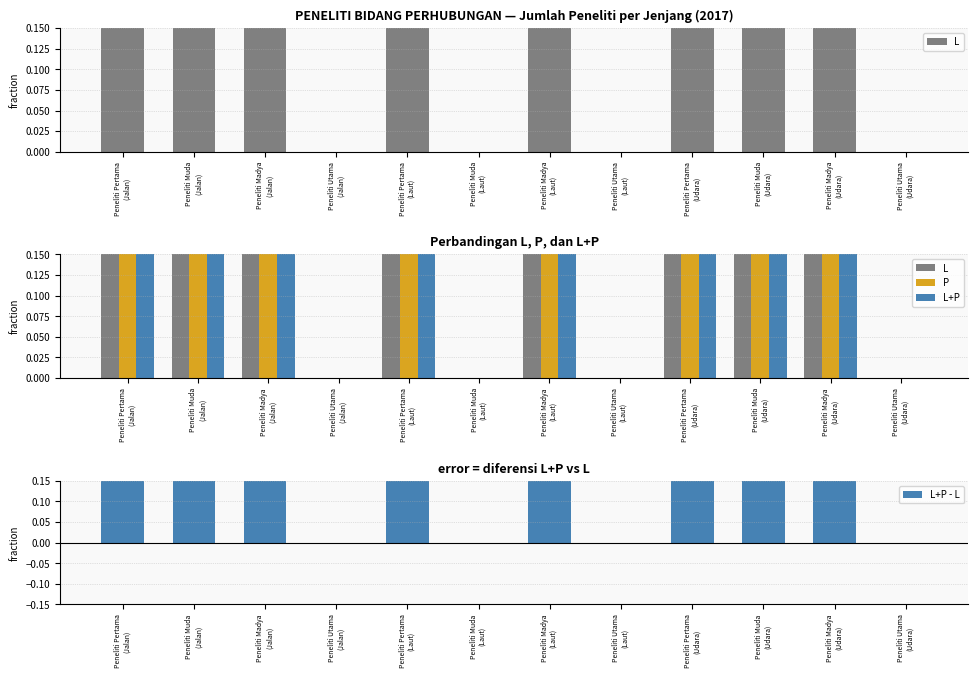

How many series are shown in this chart?

4